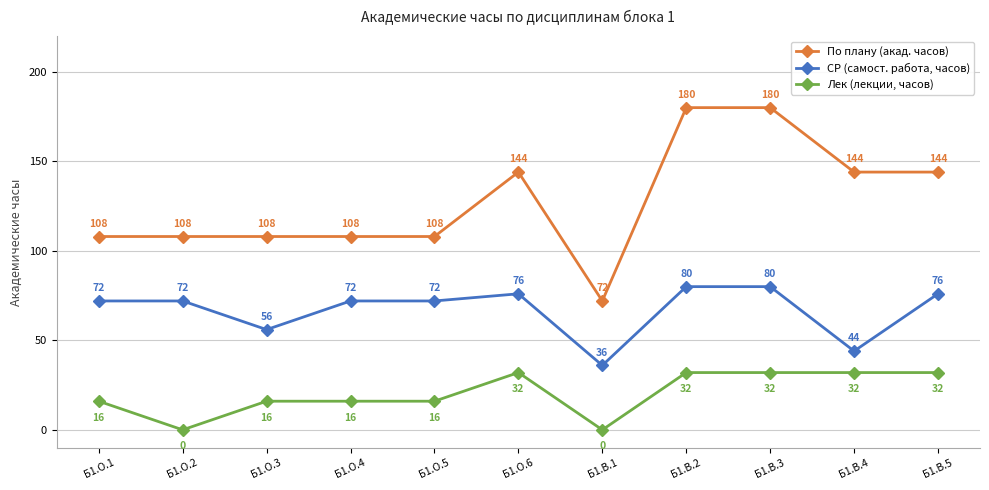

True or false: Лек (лекции, часов) and По плану (акад. часов) cross at least once.

False